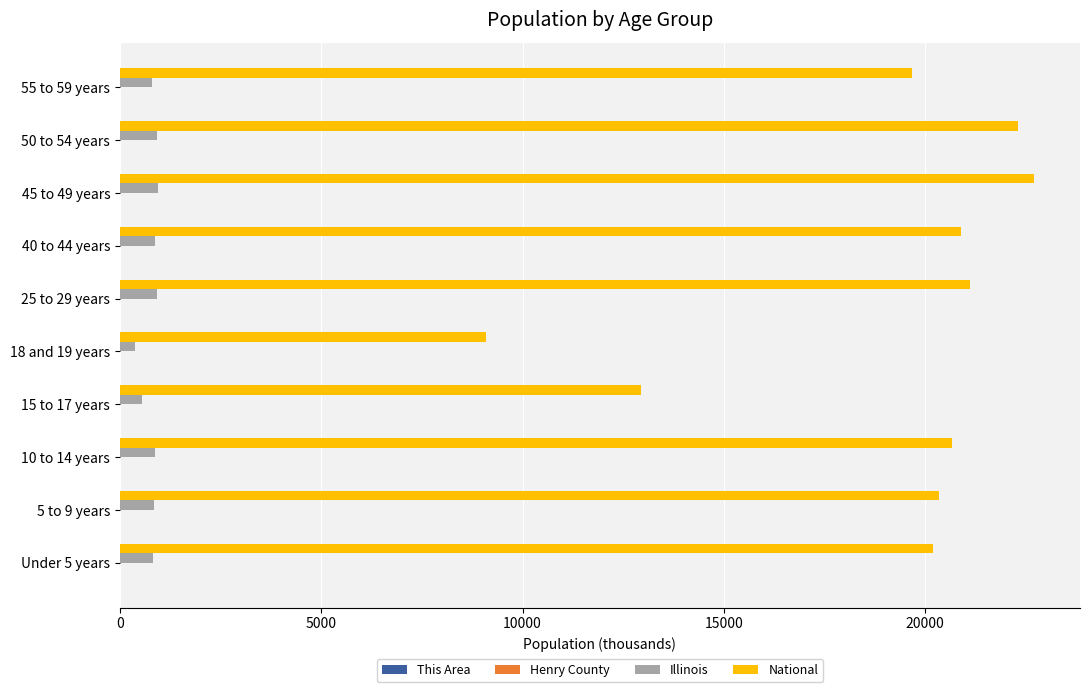

What is the sum of all National values?

189931.9